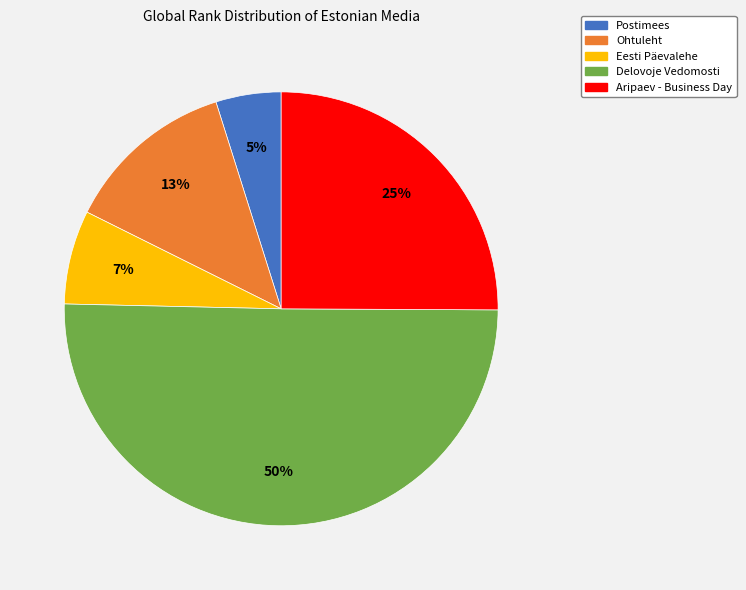

How many slices are in this pie chart?

5